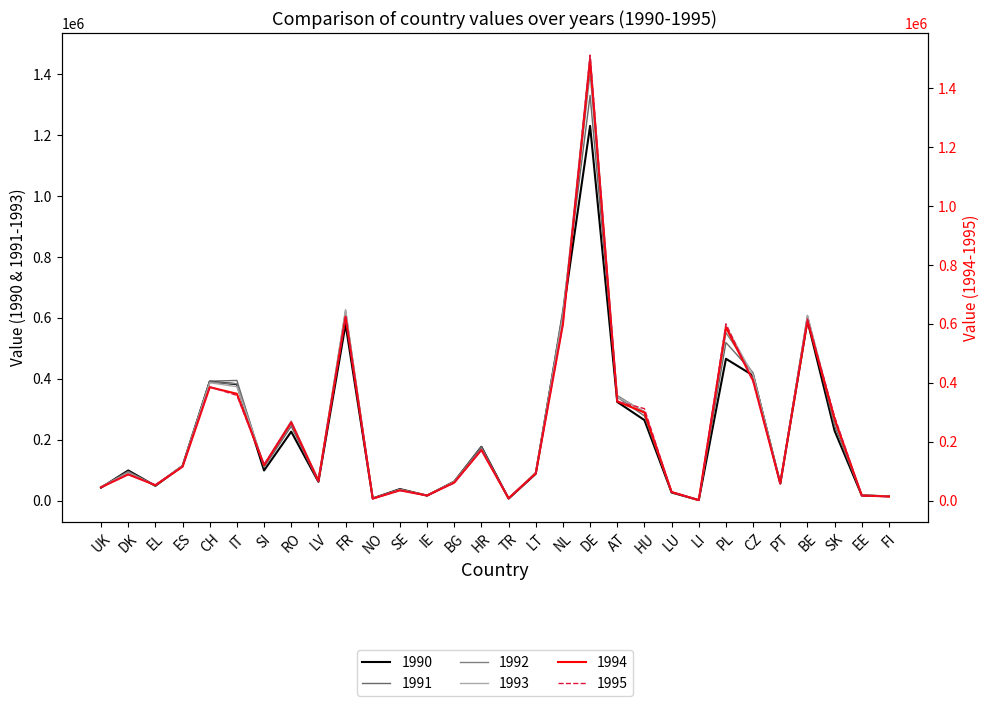

At which category does 1992 reach its first local peak?

DK